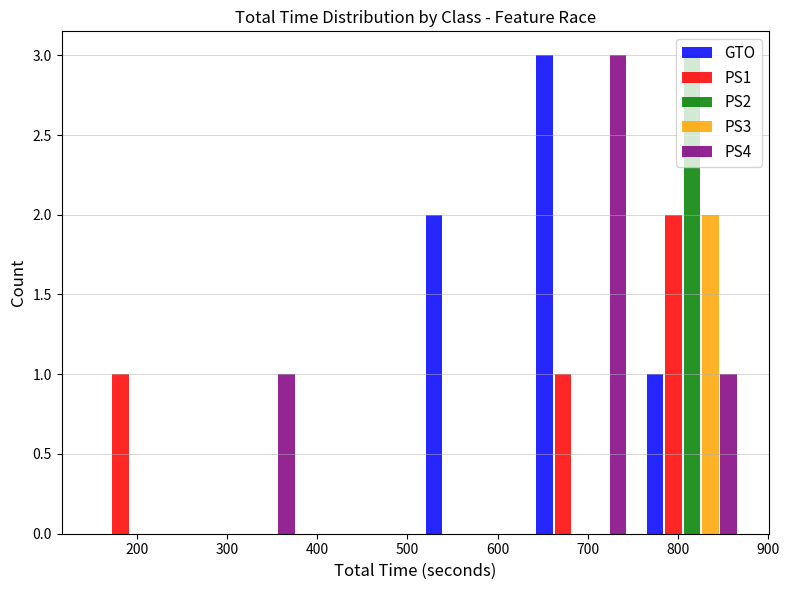

Reading left to right, list every range on the x-axis with the height of the bar of each series over it. Neither the bar edges nor the heights are printed on the chart, so give them approximately, as read against the axes.

140 to 260: GTO=0	PS1=1	PS2=0	PS3=0	PS4=0
260 to 390: GTO=0	PS1=0	PS2=0	PS3=0	PS4=1
390 to 510: GTO=0	PS1=0	PS2=0	PS3=0	PS4=0
510 to 630: GTO=2	PS1=0	PS2=0	PS3=0	PS4=0
630 to 750: GTO=3	PS1=1	PS2=0	PS3=0	PS4=3
750 to 880: GTO=1	PS1=2	PS2=3	PS3=2	PS4=1